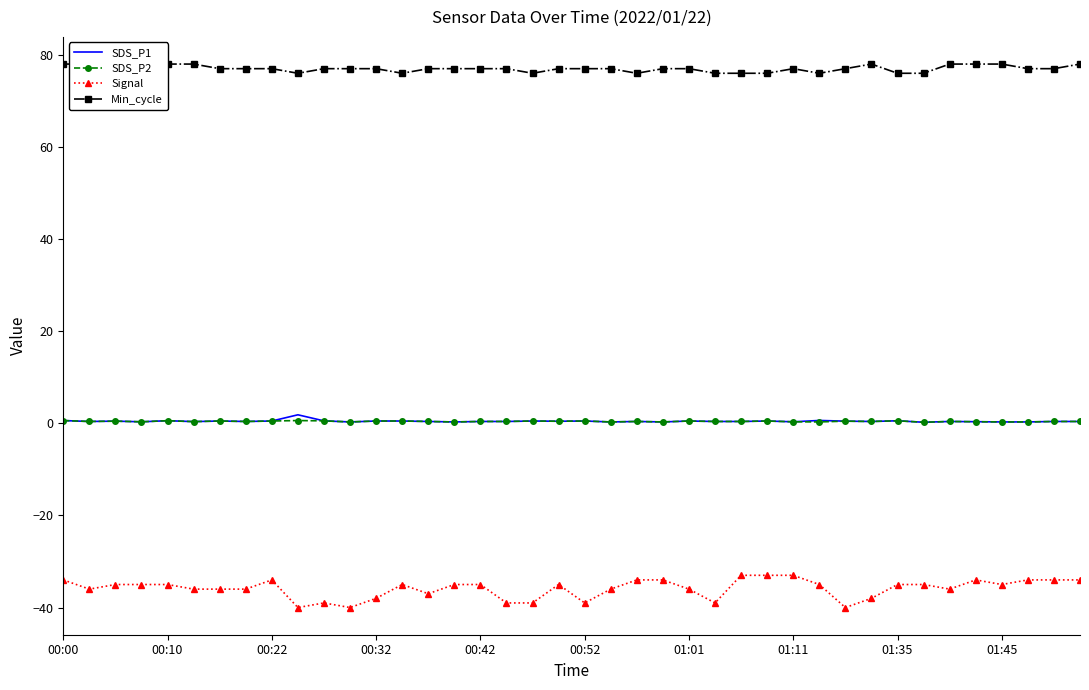

What are all the series names shown in the legend?

SDS_P1, SDS_P2, Signal, Min_cycle